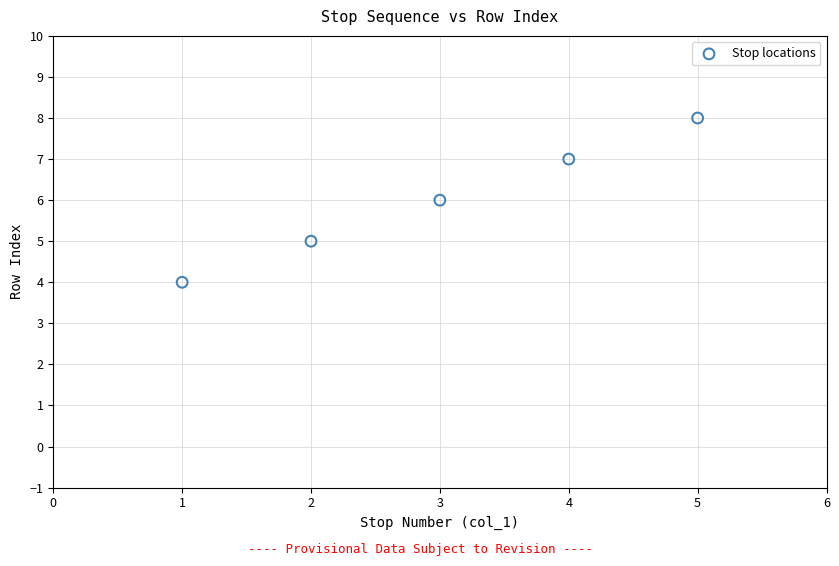

What is the range of Y values (max minus min)?

4